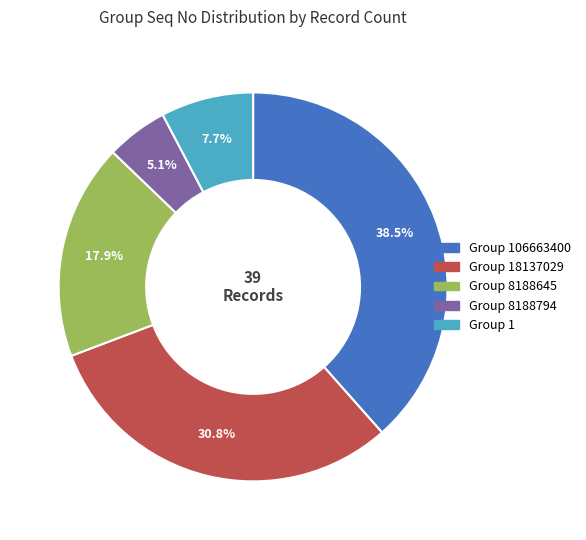

Is there any slice that represents more than half of the pie?

No